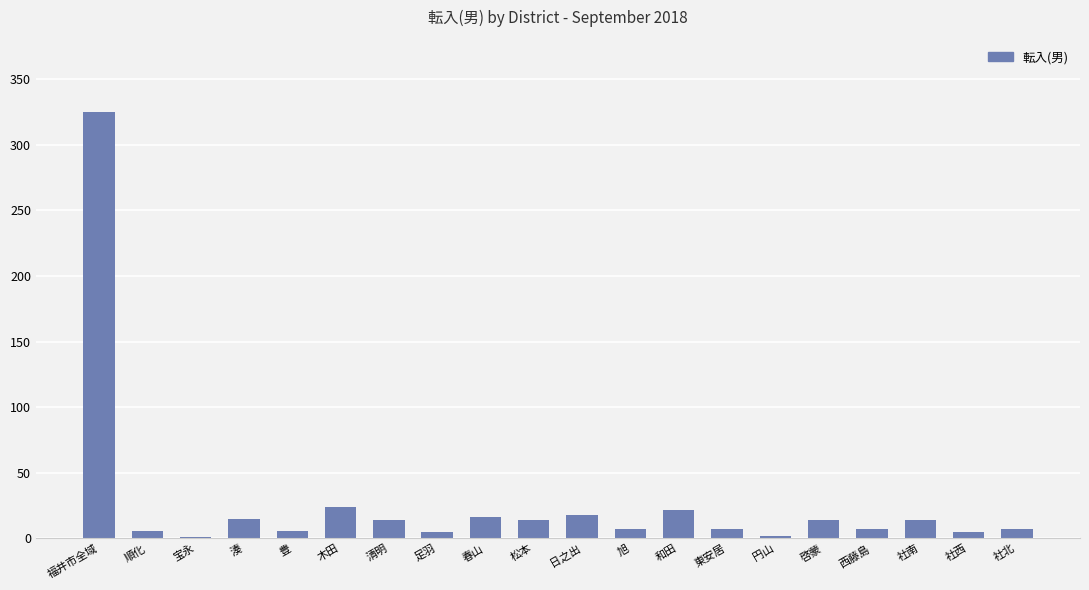

At which category does the chart reach its peak across all series?

福井市全域